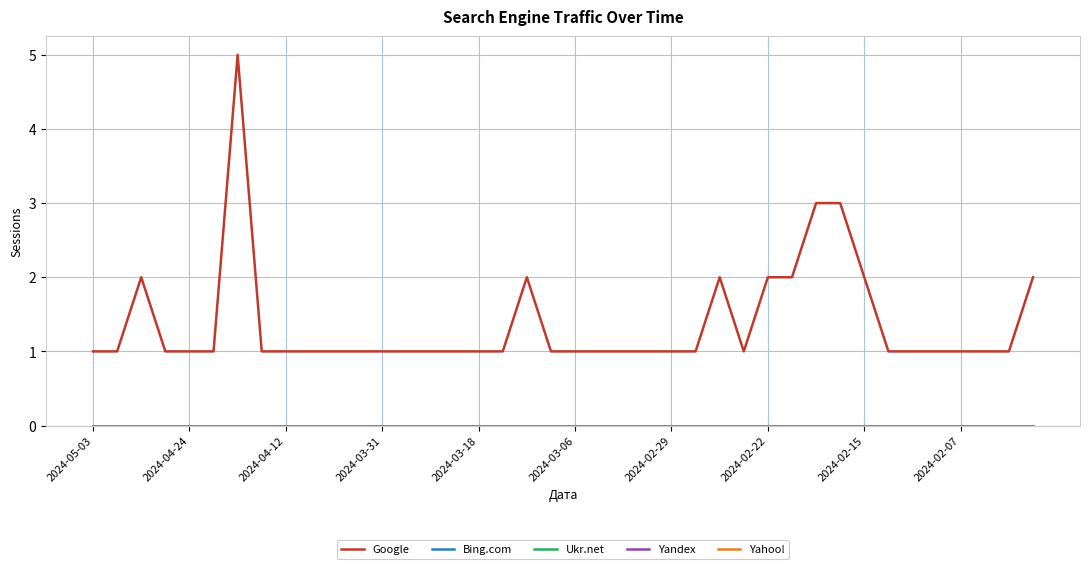

True or false: Ukr.net and Bing.com cross at least once.

False